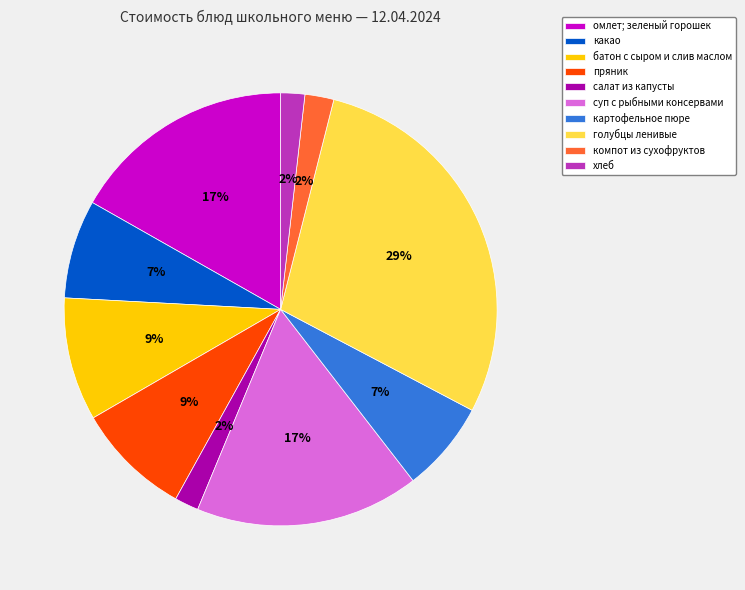

Which category has the biggest portion of the pie?

голубцы ленивые